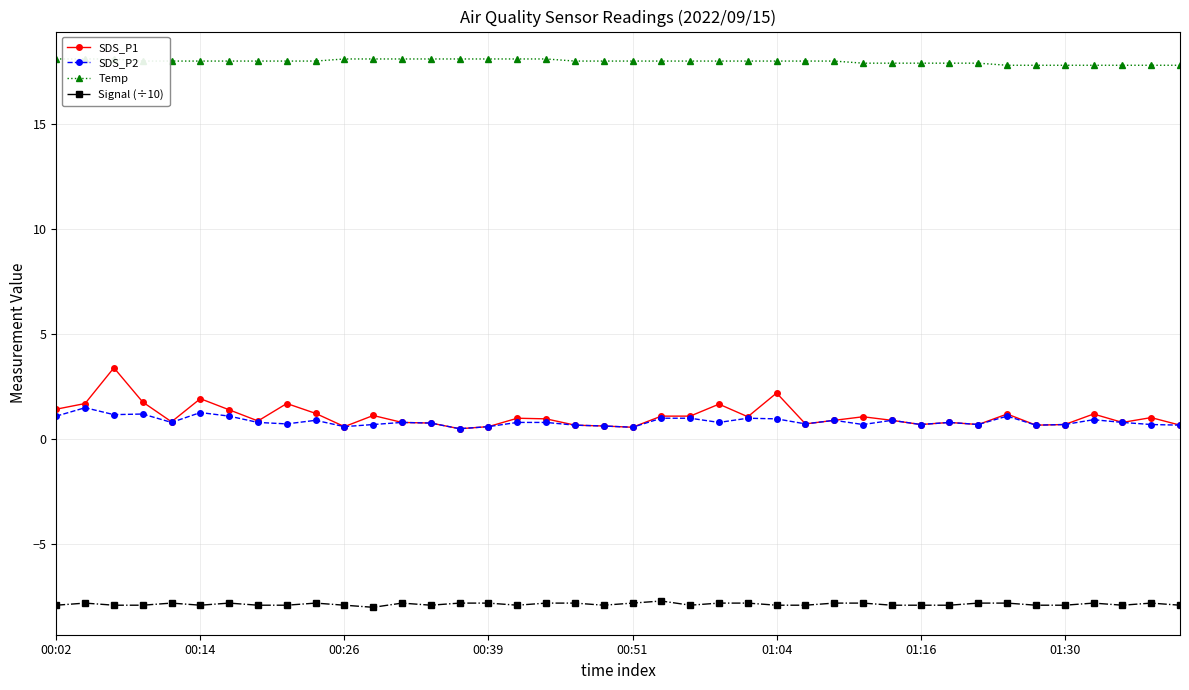

Reading left to right, what are all the values shown in this chart?

SDS_P1: 1.4	1.7	3.4	1.8	0.8	1.9	1.4	0.9	1.7	1.2	0.6	1.1	0.8	0.8	0.5	0.6	1.0	1.0	0.7	0.6	0.6	1.1	1.1	1.7	1.1	2.2	0.7	0.9	1.1	0.9	0.7	0.8	0.7	1.2	0.7	0.7	1.2	0.8	1.0	0.7
SDS_P2: 1.1	1.5	1.2	1.2	0.8	1.3	1.1	0.8	0.7	0.9	0.6	0.7	0.8	0.8	0.5	0.6	0.8	0.8	0.7	0.6	0.6	1.0	1.0	0.8	1.0	1.0	0.7	0.9	0.7	0.9	0.7	0.8	0.7	1.1	0.7	0.7	0.9	0.8	0.7	0.7
Temp: 18.1	18.1	18.1	18.0	18.0	18.0	18.0	18.0	18.0	18.0	18.1	18.1	18.1	18.1	18.1	18.1	18.1	18.1	18.0	18.0	18.0	18.0	18.0	18.0	18.0	18.0	18.0	18.0	17.9	17.9	17.9	17.9	17.9	17.8	17.8	17.8	17.8	17.8	17.8	17.8
Signal (÷10): -7.9	-7.8	-7.9	-7.9	-7.8	-7.9	-7.8	-7.9	-7.9	-7.8	-7.9	-8.0	-7.8	-7.9	-7.8	-7.8	-7.9	-7.8	-7.8	-7.9	-7.8	-7.7	-7.9	-7.8	-7.8	-7.9	-7.9	-7.8	-7.8	-7.9	-7.9	-7.9	-7.8	-7.8	-7.9	-7.9	-7.8	-7.9	-7.8	-7.9